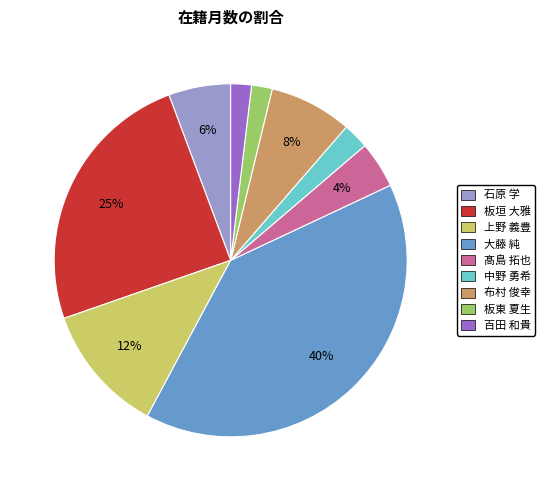

To the nearest percent, what percentage of the pie is 百田 和貴?

2%